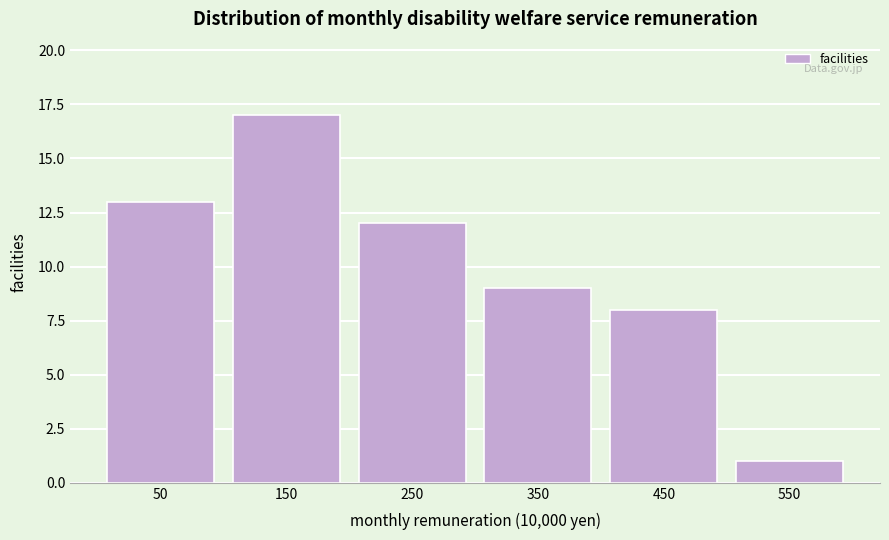

Reading left to right, extract all data points from this chart.

50=13	150=17	250=12	350=9	450=8	550=1